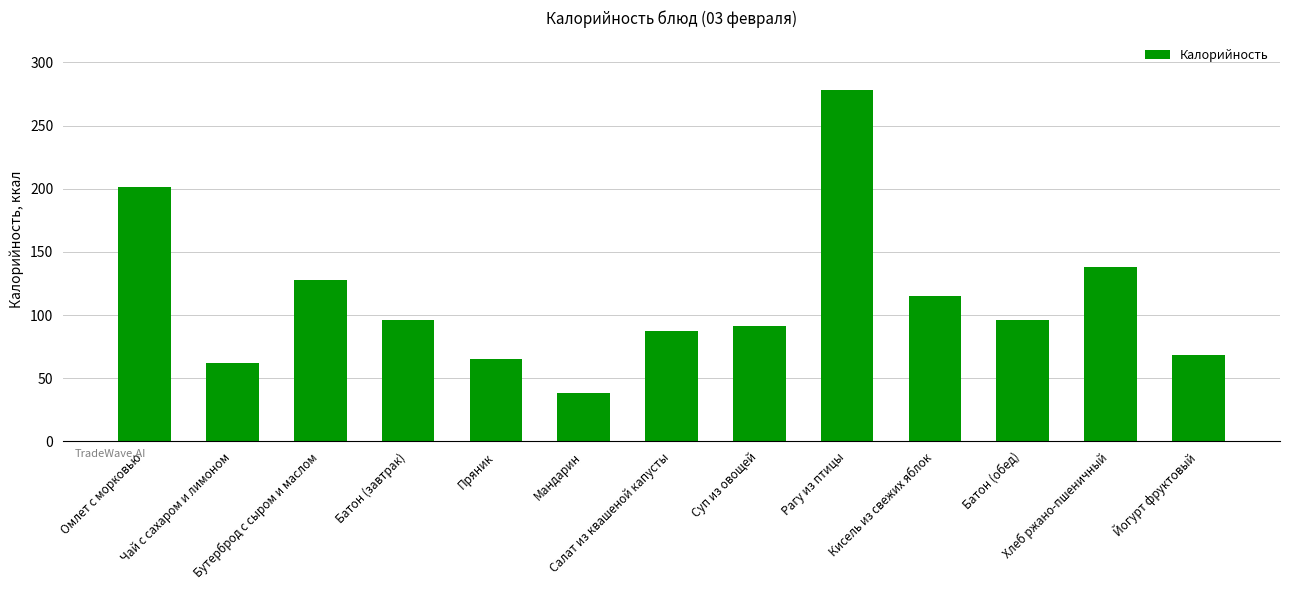

Is it true that the value at Йогурт фруктовый is 68?

True